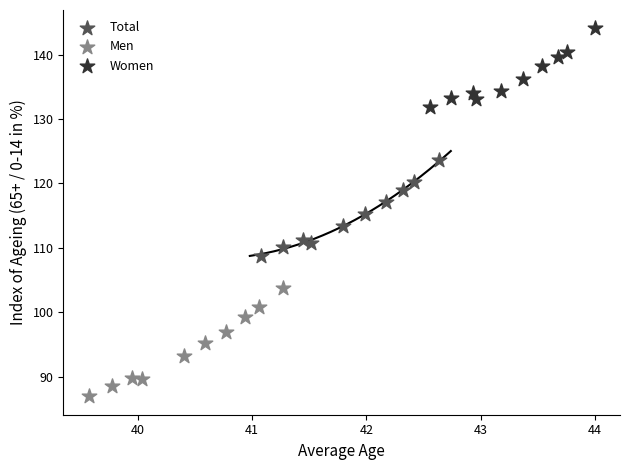

Which series contains the lowest Y value?

Men